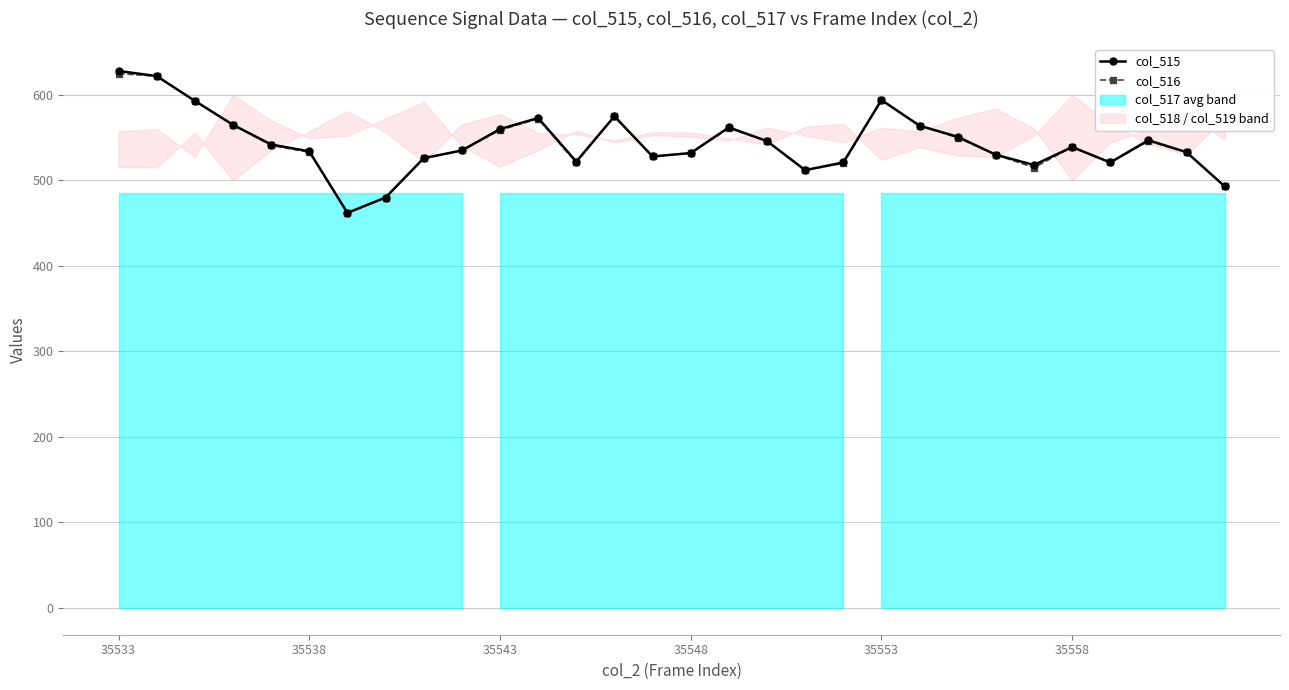

Does the chart display data point markers on the line(s)?

Yes